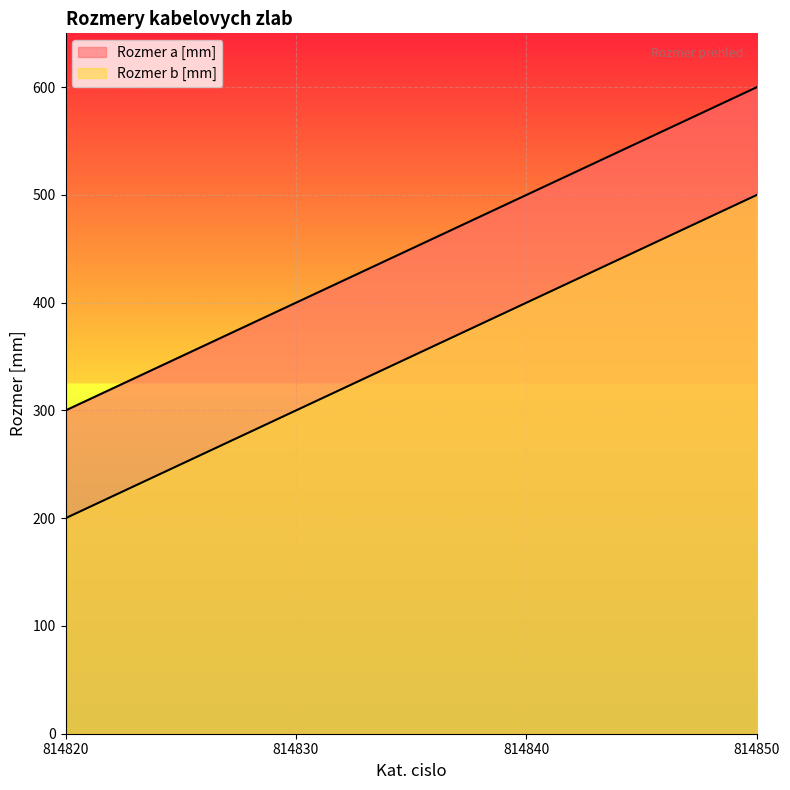

True or false: Rozmer a [mm] has more than 2 interior local peaks.

False